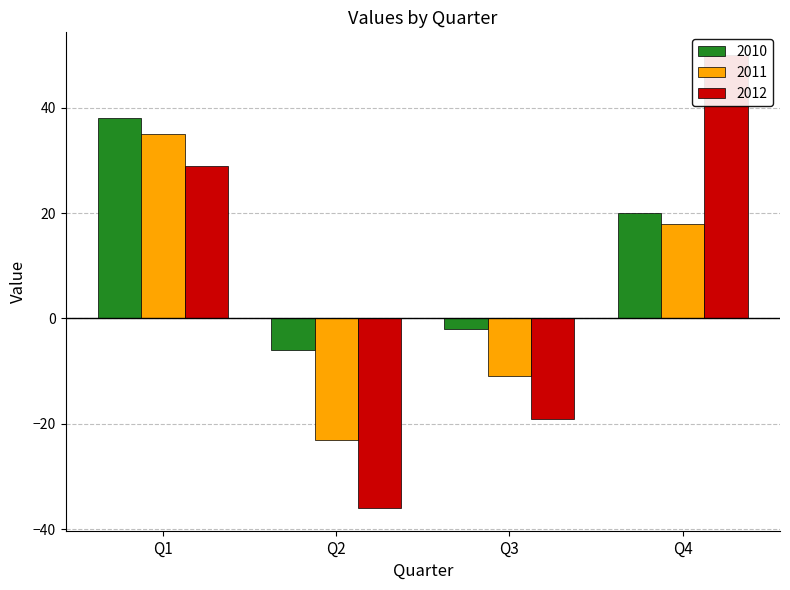

Which series has the largest range (max minus min)?

2012